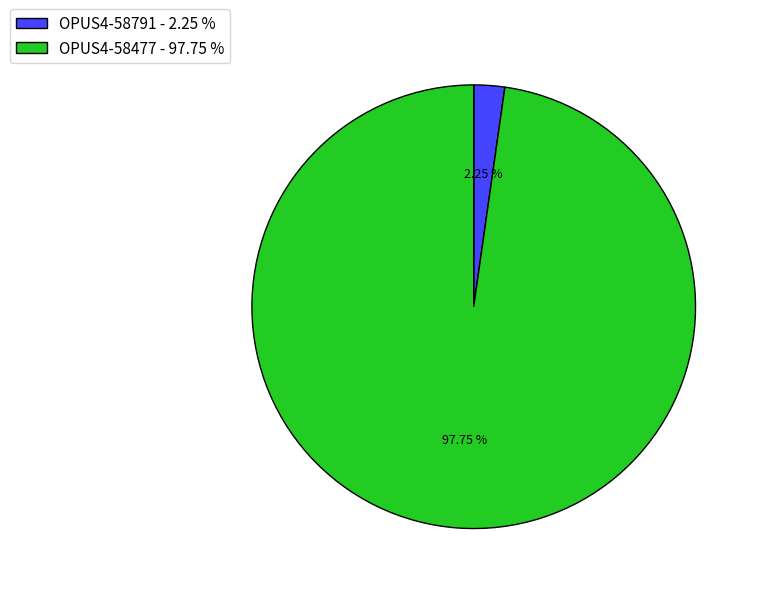

Is it true that OPUS4-58791 is 2% of the pie?

True